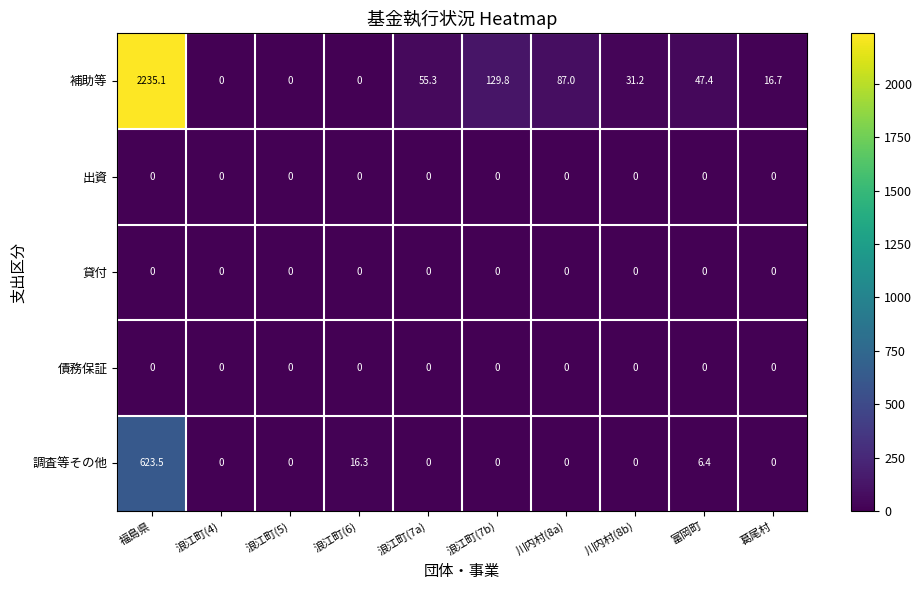

At which label does 補助等 first exceed 47?

福島県